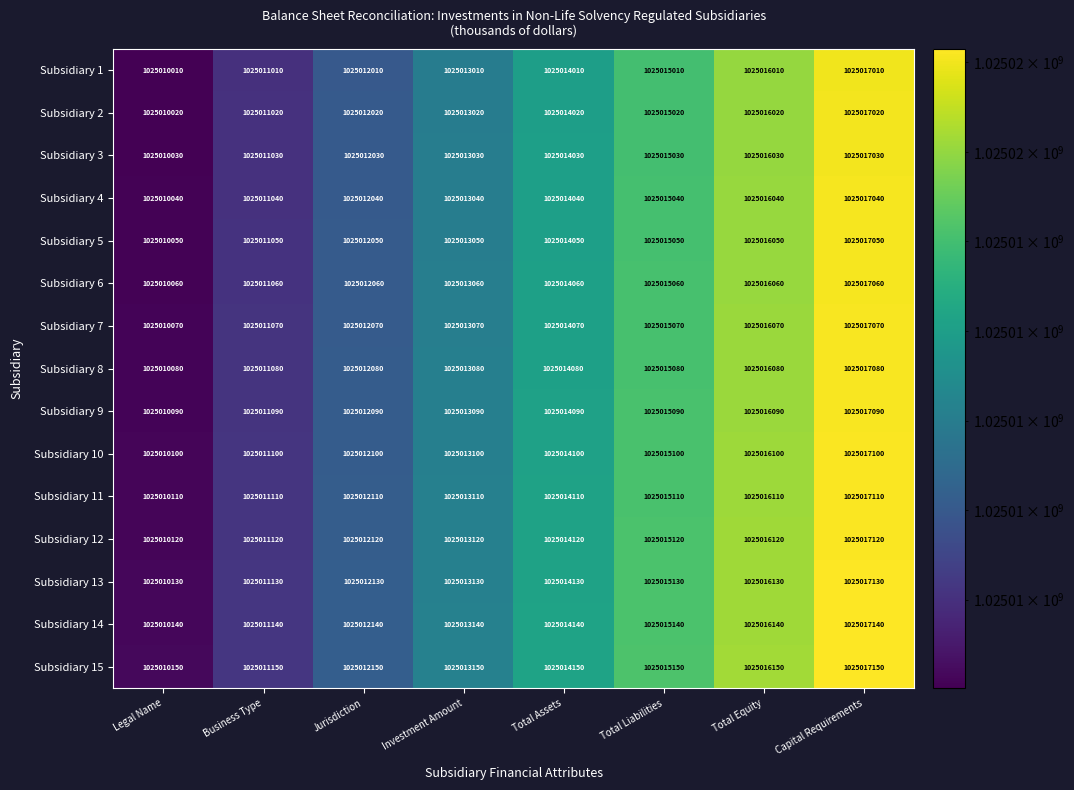

Count the number of categories in the chart.

8